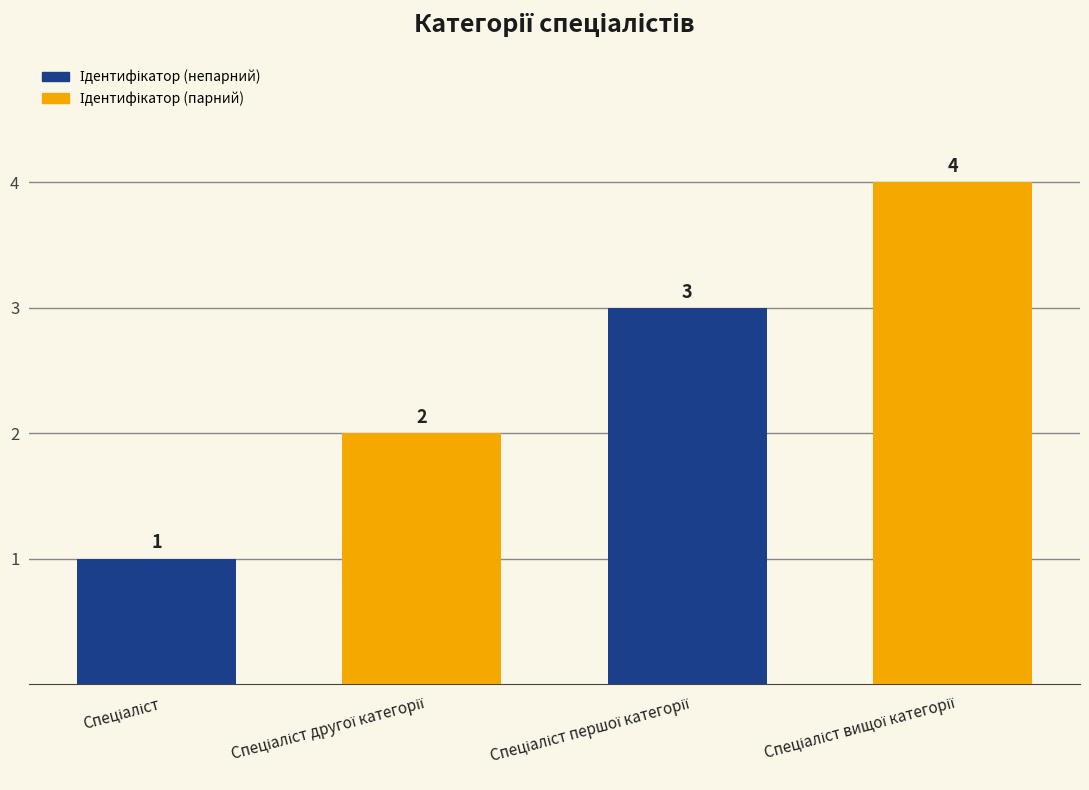

Reading right to left, extract all data points from this chart.

4	3	2	1